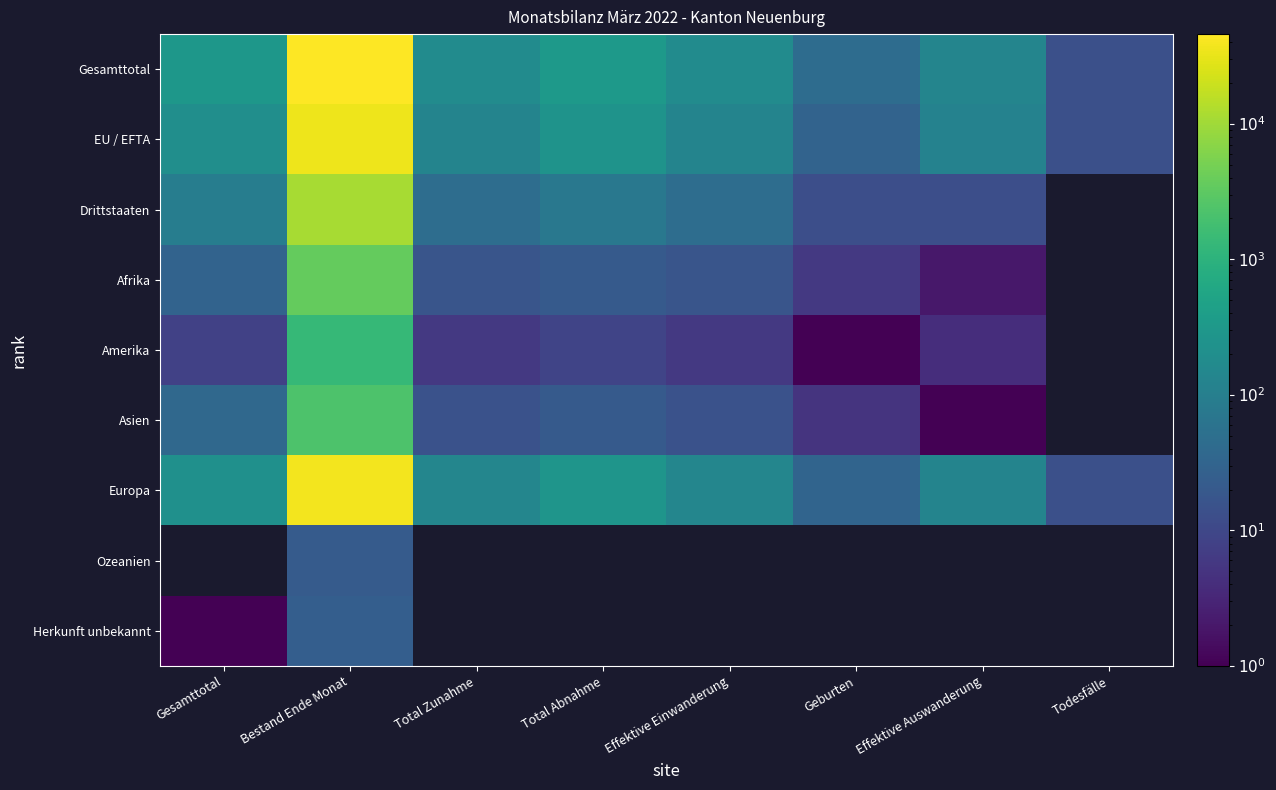

List the series in order of their peak value, highest first.

Gesamttotal, Europa, EU / EFTA, Drittstaaten, Afrika, Asien, Amerika, Herkunft unbekannt, Ozeanien